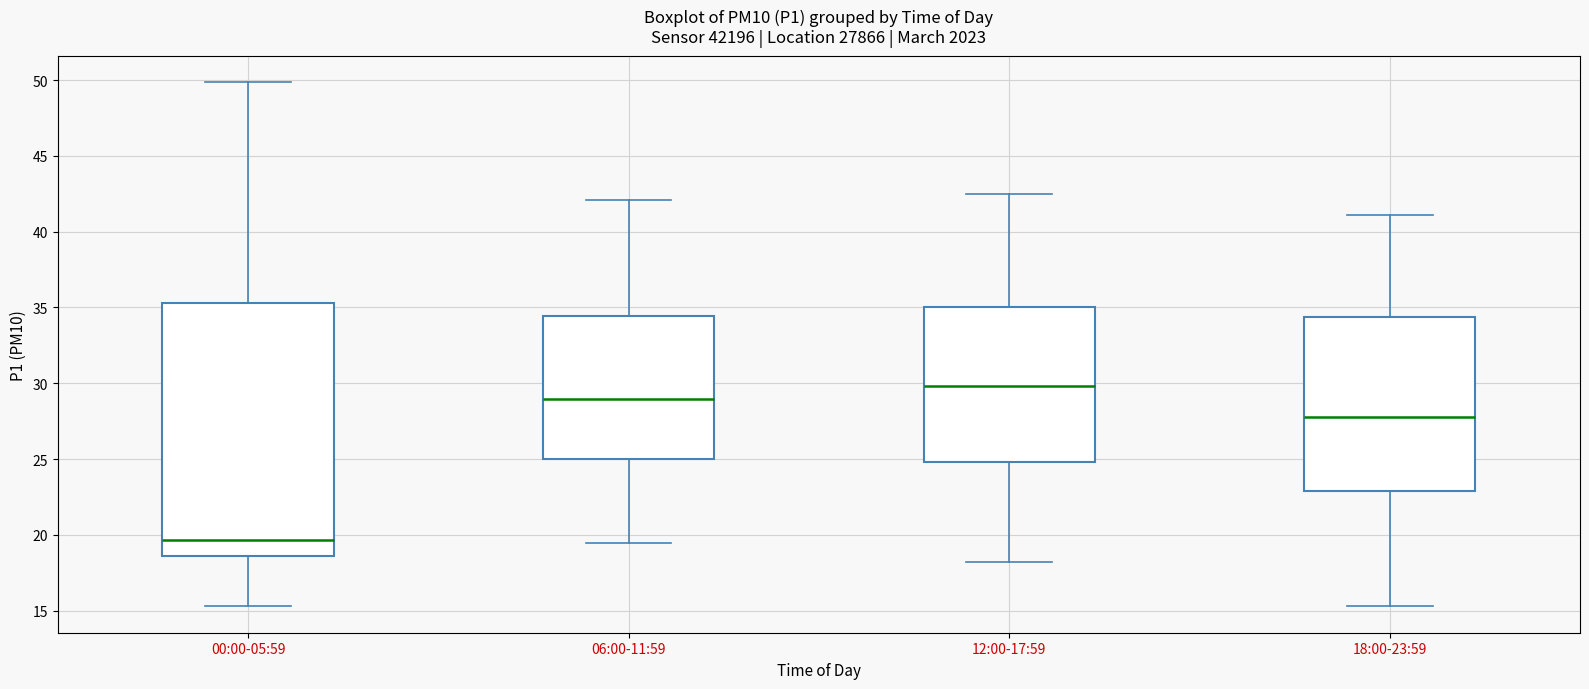

Reading left to right, read every box against the y-axis: the position of its median line, the range the box covers, and the ends of its whiskers. The values are not printed on the chart, so give them approximately, as read against the axis.

00:00-05:59: median 19.5, box 18.5 to 35.5, whiskers 15.5 to 50.0
06:00-11:59: median 29.0, box 25.0 to 34.5, whiskers 19.5 to 42.0
12:00-17:59: median 30.0, box 25.0 to 35.0, whiskers 18.0 to 42.5
18:00-23:59: median 28.0, box 23.0 to 34.5, whiskers 15.5 to 41.0